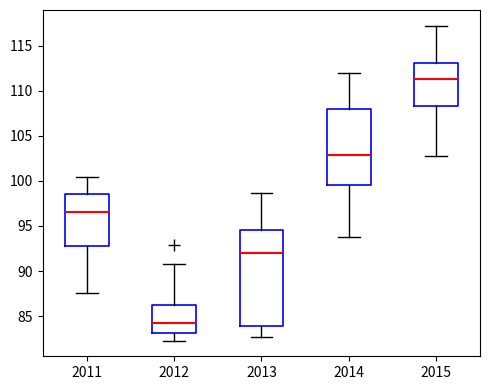

Which box's median line is the lowest?

2012